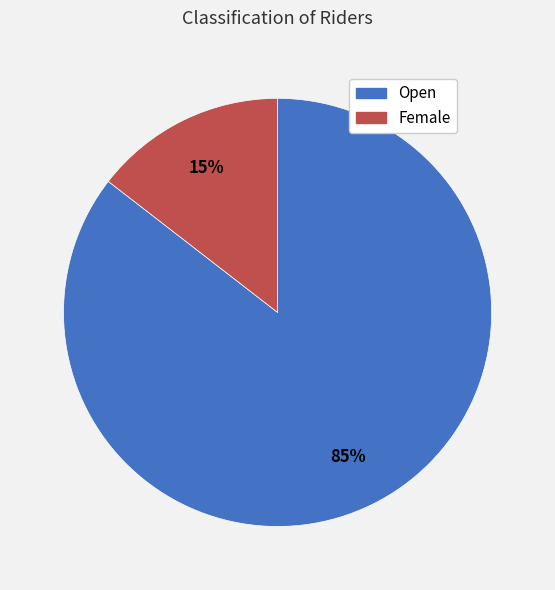

What percentage is the Female slice, to the nearest percent?

15%